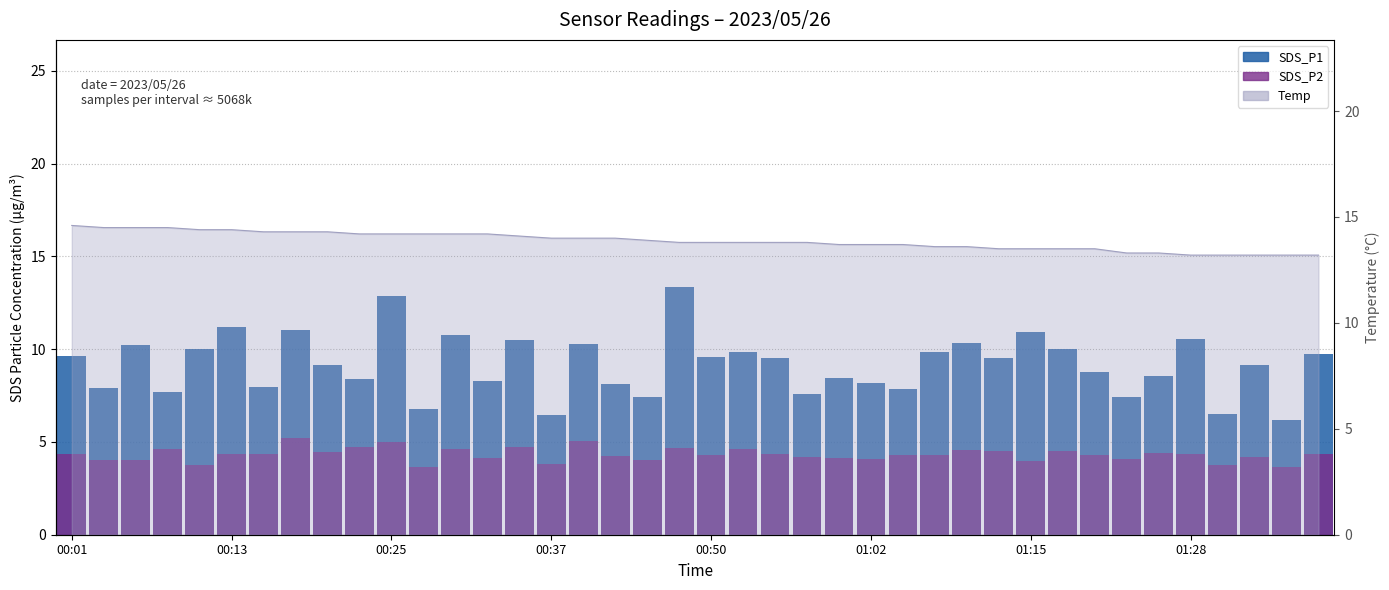

Reading left to right, list all the values displayed in this chart.

SDS_P1: 9.6	7.9	10.2	7.7	10.0	11.2	8.0	11.0	9.2	8.4	12.9	6.8	10.8	8.3	10.5	6.5	10.3	8.1	7.4	13.3	9.6	9.8	9.5	7.6	8.4	8.2	7.9	9.9	10.3	9.5	10.9	10.0	8.8	7.4	8.5	10.6	6.5	9.2	6.2	9.7
SDS_P2: 4.4	4.0	4.0	4.6	3.8	4.3	4.4	5.2	4.4	4.7	5.0	3.6	4.6	4.1	4.7	3.8	5.0	4.2	4.0	4.7	4.3	4.6	4.4	4.2	4.1	4.1	4.3	4.3	4.6	4.5	4.0	4.5	4.3	4.1	4.4	4.4	3.7	4.2	3.7	4.4